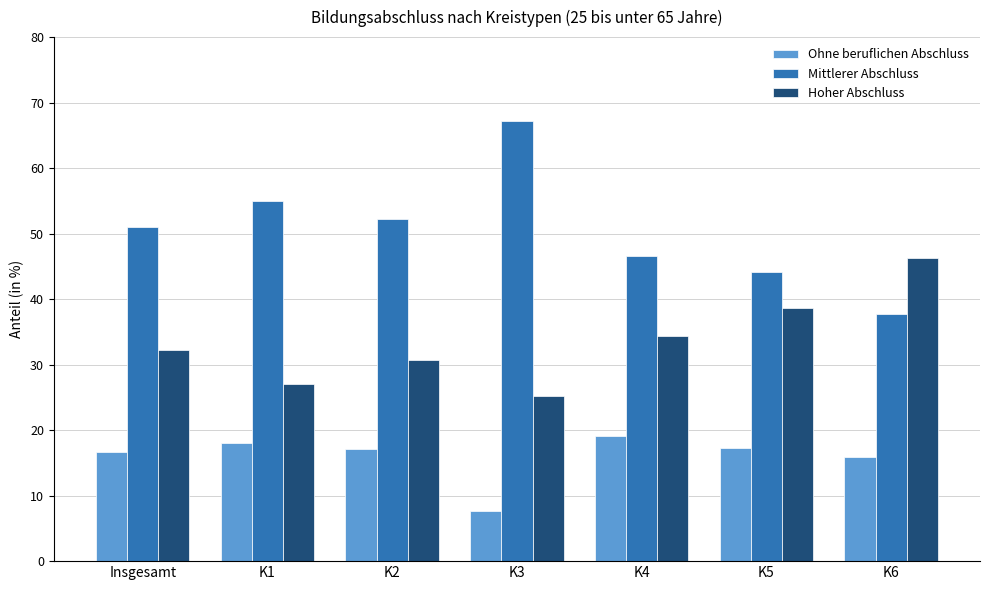

What is the label of the 7th bar from the left?

K6